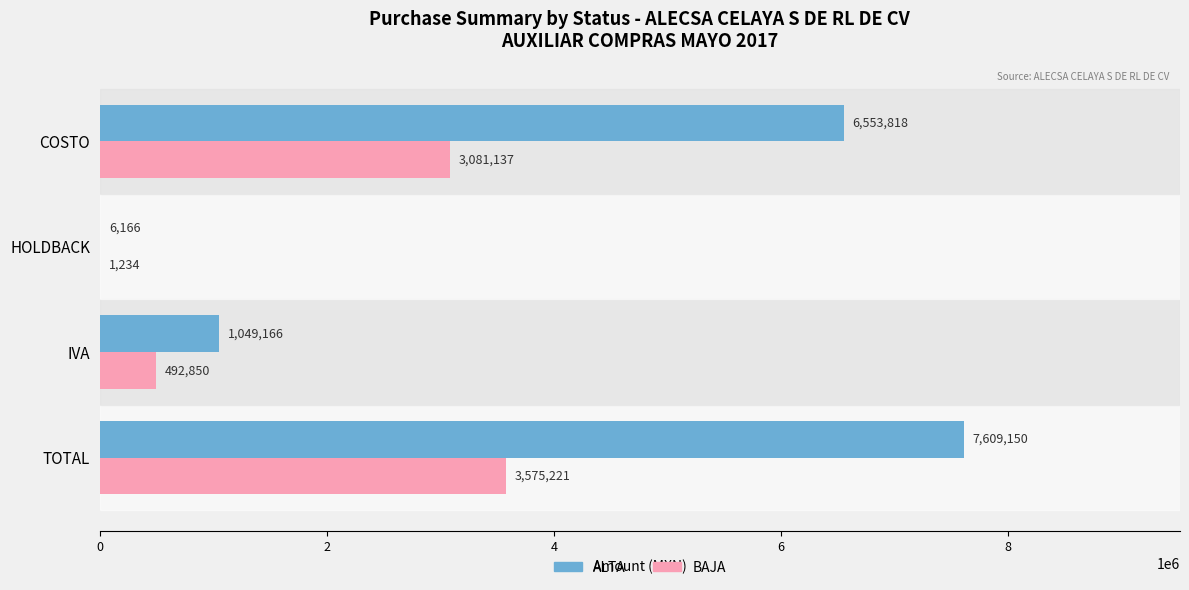

Which series has the largest range (max minus min)?

ALTA